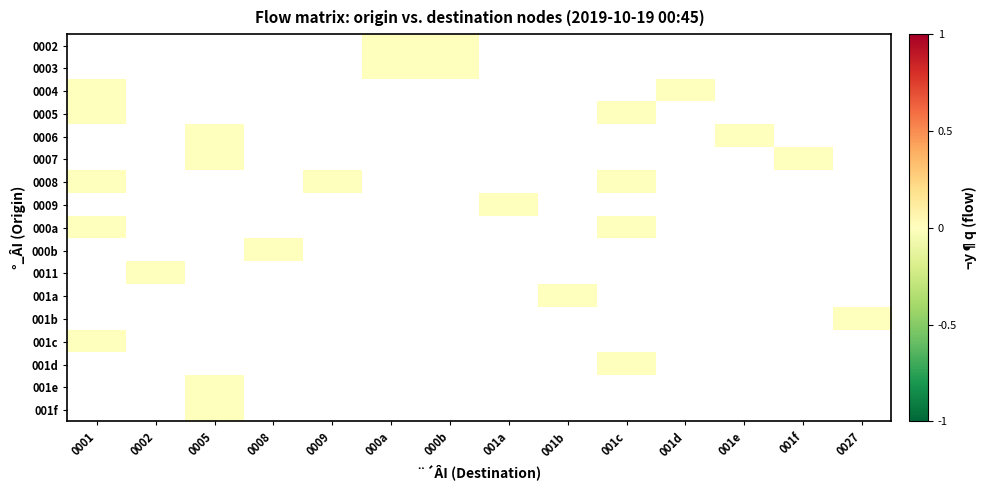

At 001a, list the series in order from smallest to largest.

0002, 0003, 0004, 0005, 0006, 0007, 0008, 0009, 000a, 000b, 0011, 001a, 001b, 001c, 001d, 001e, 001f